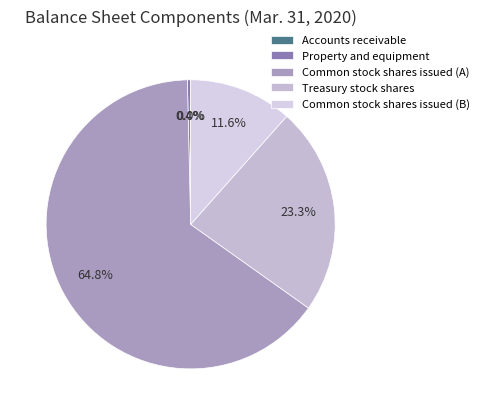

To the nearest percent, what is the combined percentage of Common stock shares issued (B) and Common stock shares issued (A)?

76%